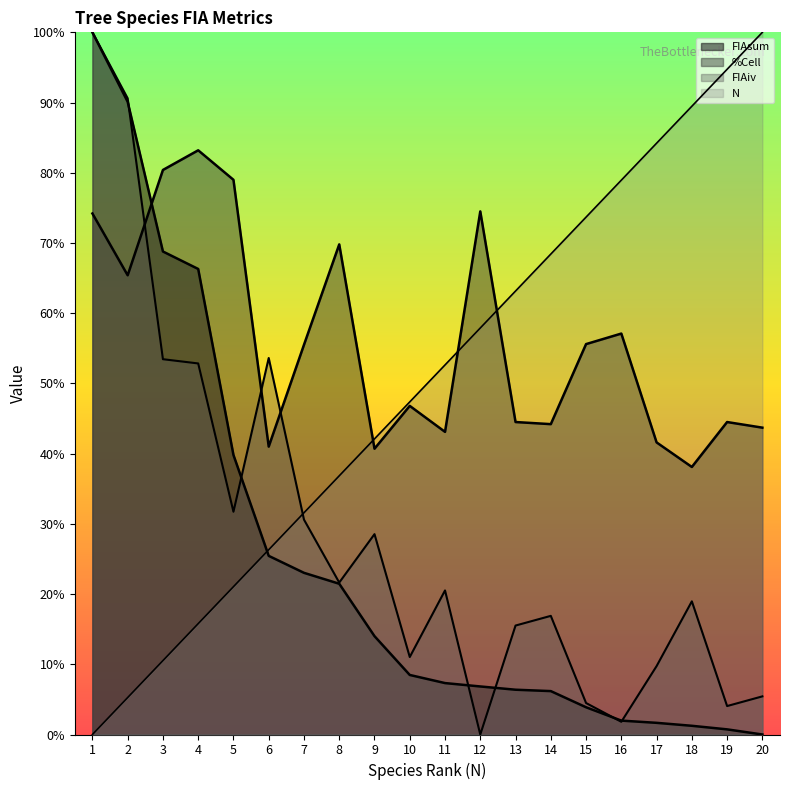

Is the value of FIAiv at 14 greater than the value of N at 10?

No